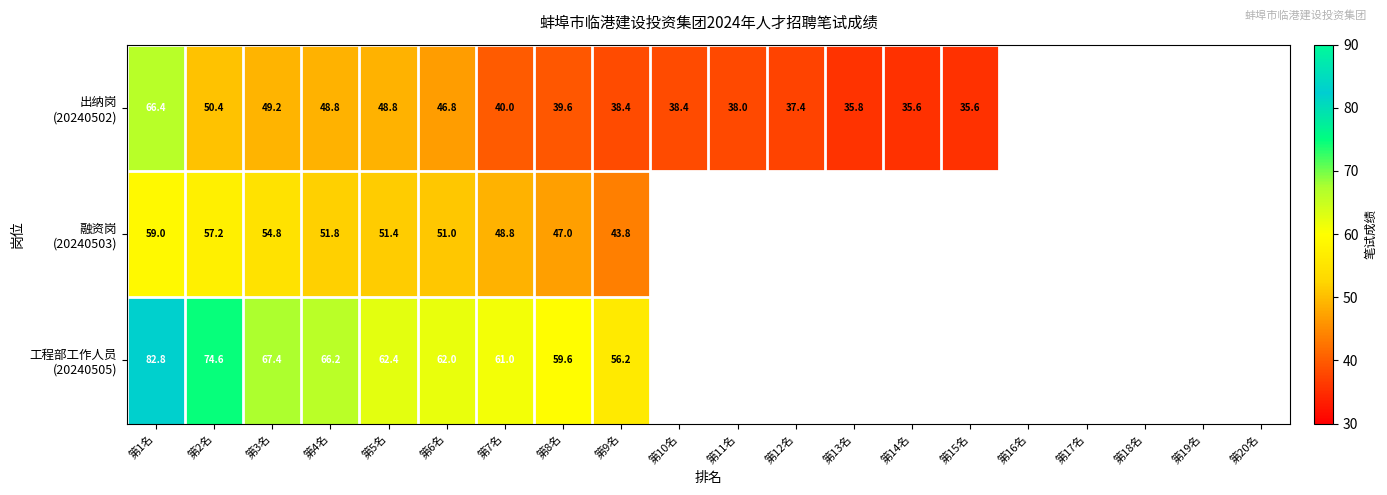

Between 第2名 and 第11名, which is larger?

第2名